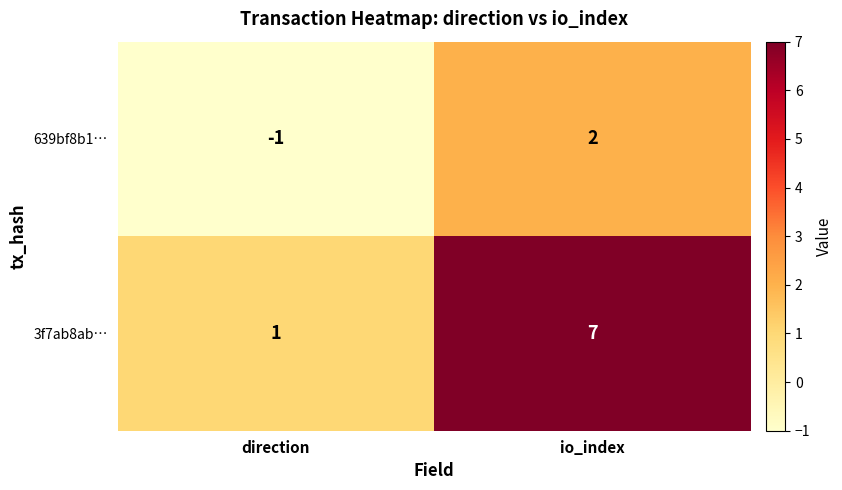

Is it true that 639bf8b1… equals 3 at io_index?

False